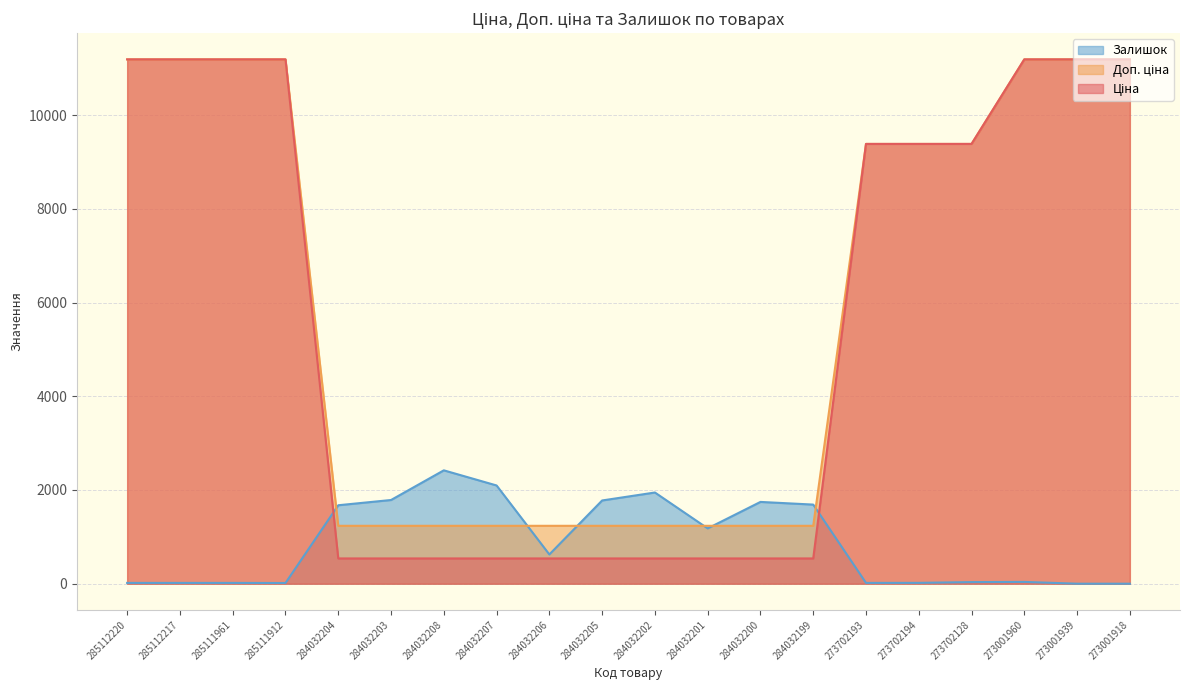

At which label does Ціна first exceed 9383?

285112220